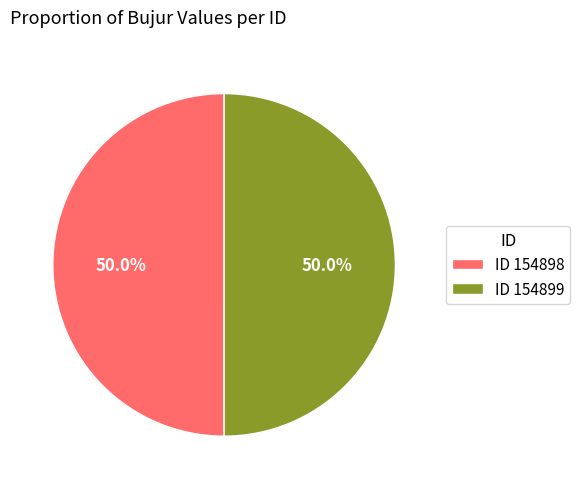

What portion of the pie excludes ID 154898?

50.0%